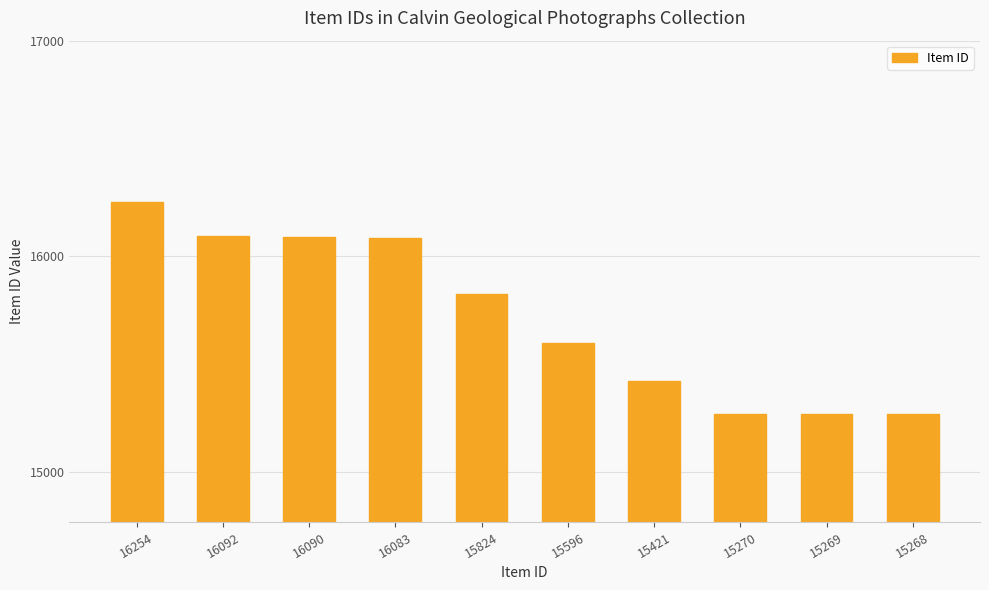

At which label is the value closest to 15761?

15824